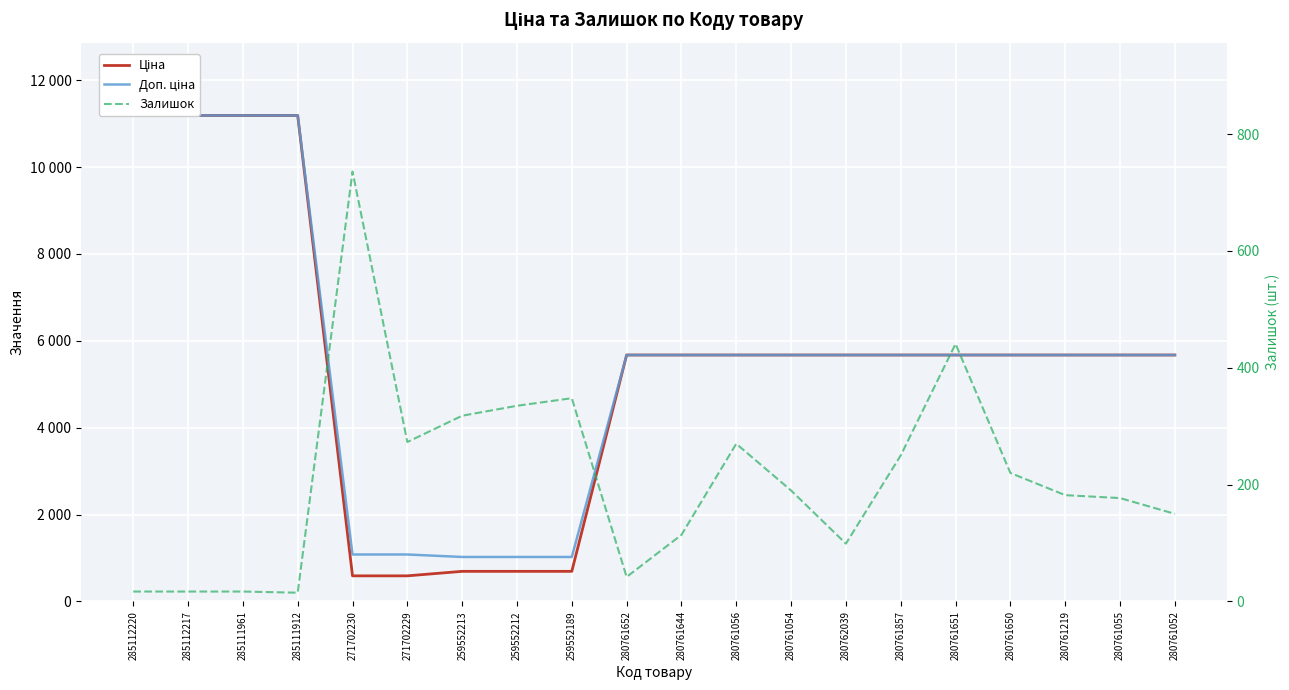

What is the sum of all Доп. ціна values?

112401.9